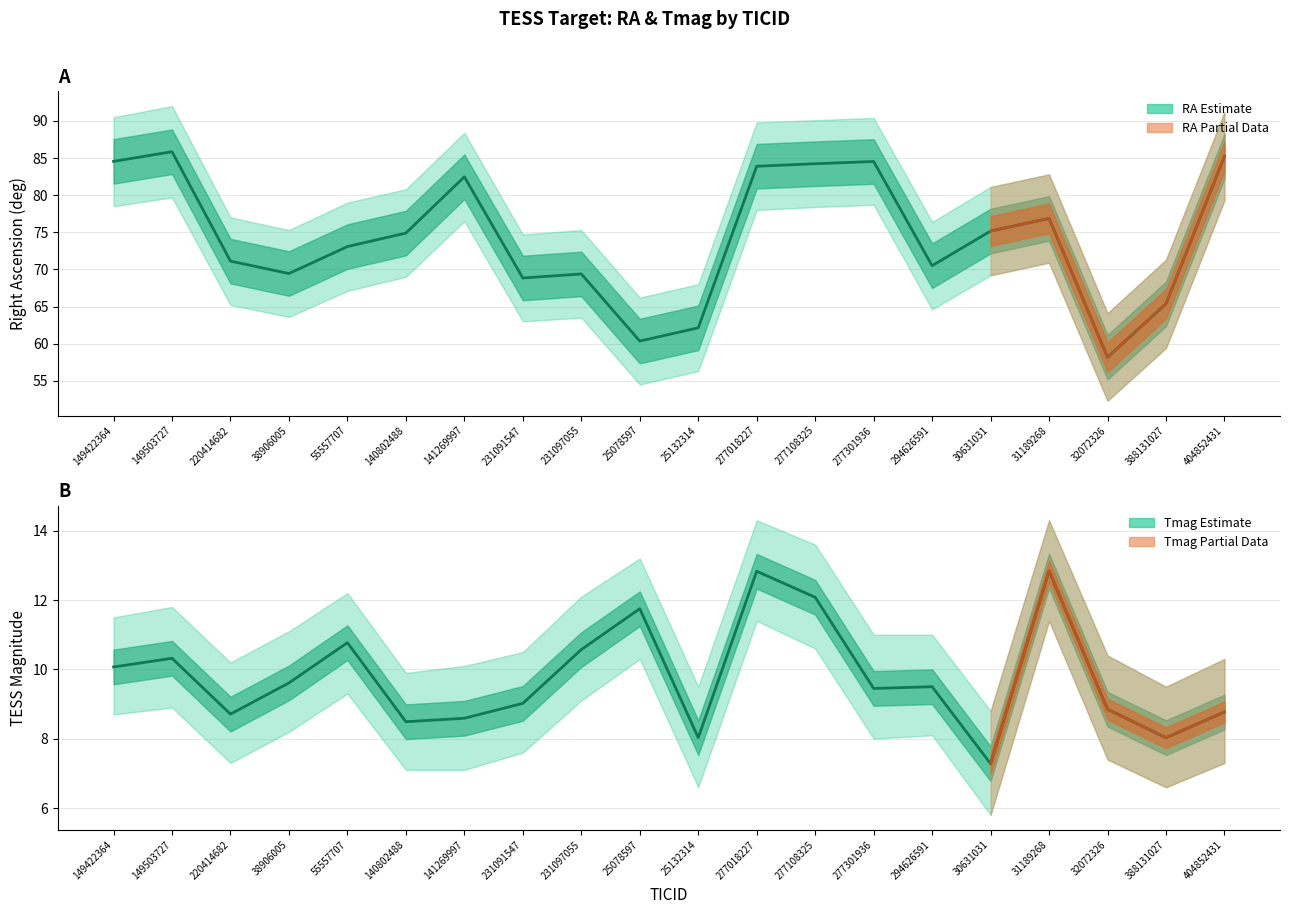

What is the minimum value for RA?

58.2